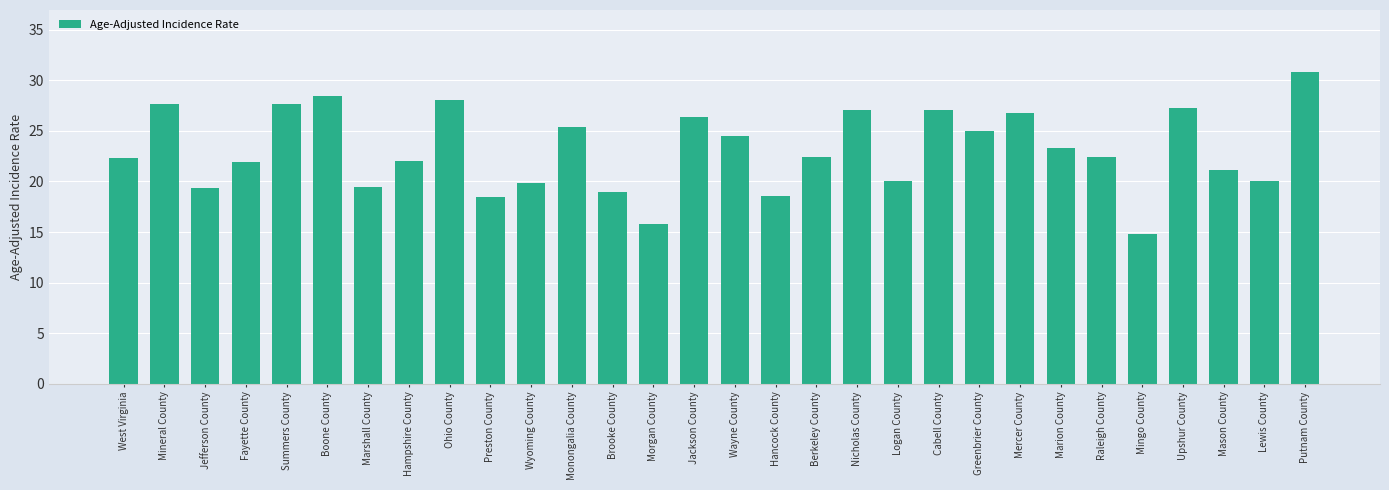

What position from the left is Upshur County?

27